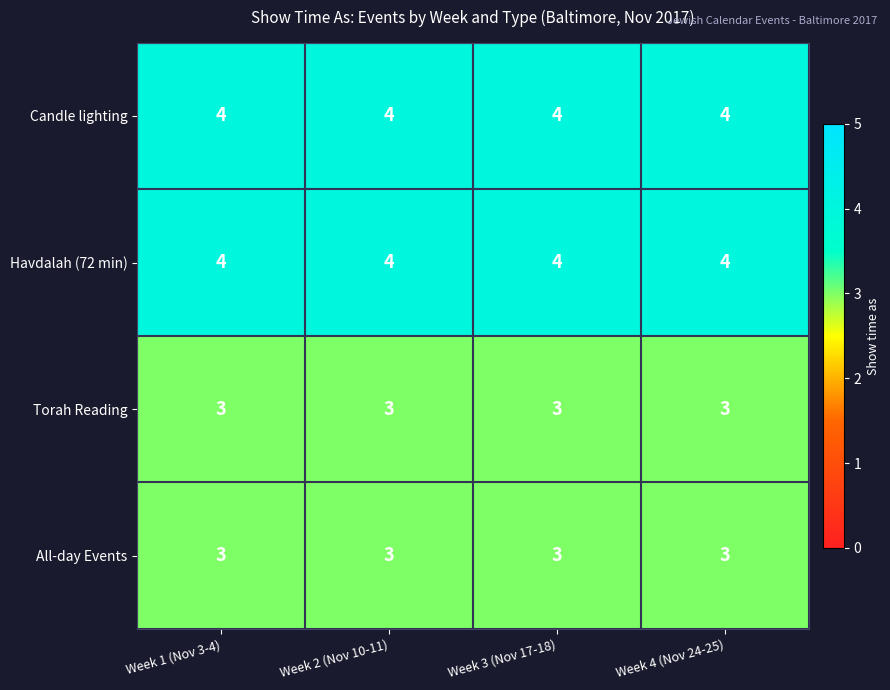

The Candle lighting series shows 4 at Week 3 (Nov 17-18). True or false?

True